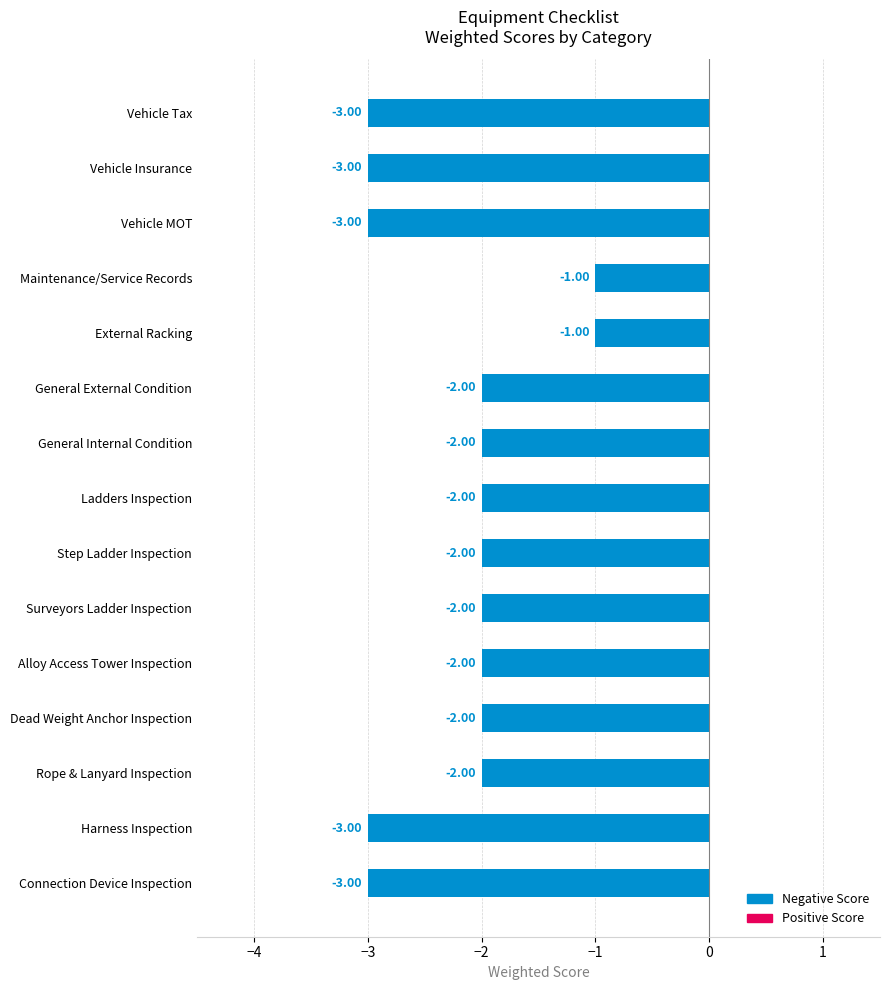

What is the change in value from Maintenance/Service Records to General Internal Condition?

-1